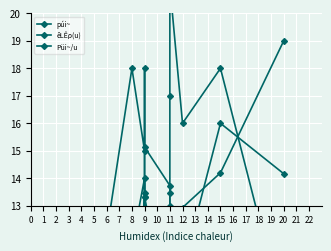

True or false: êLÊρ(u) has a value of 21.8 at 11.

False